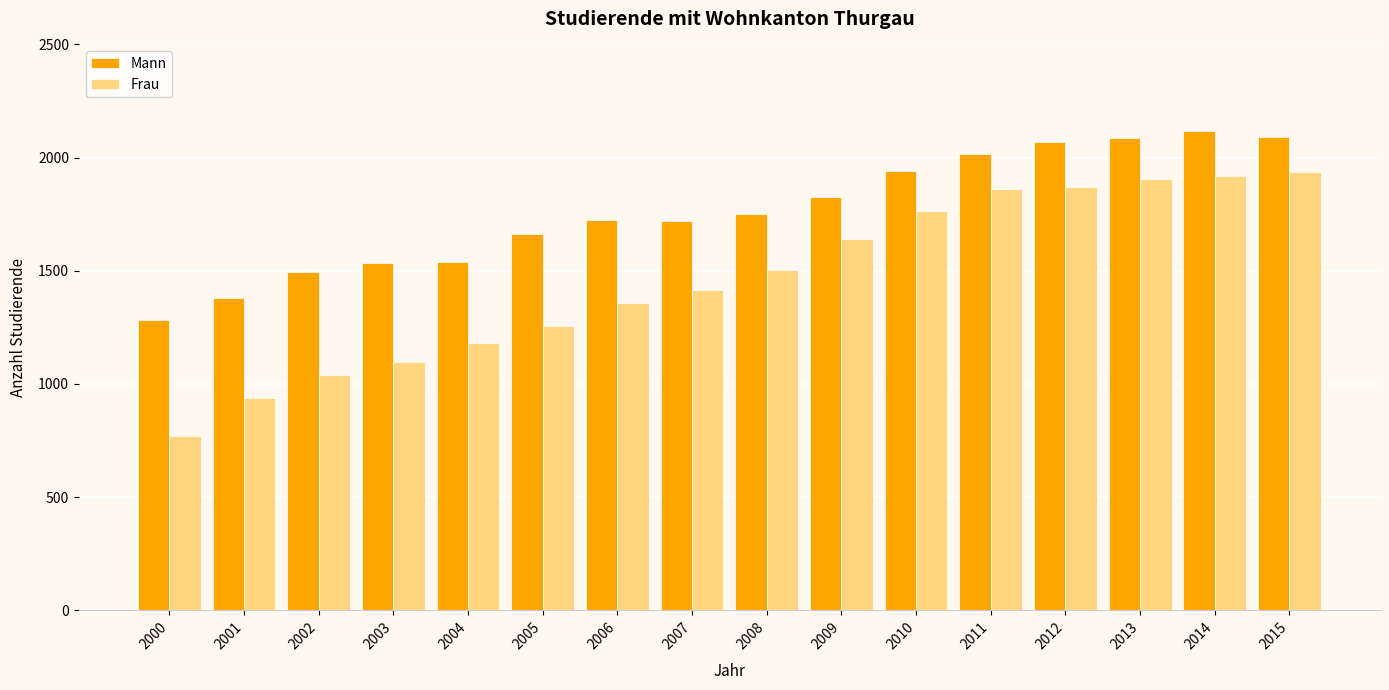

Is it true that Frau equals 723 at 2012?

False